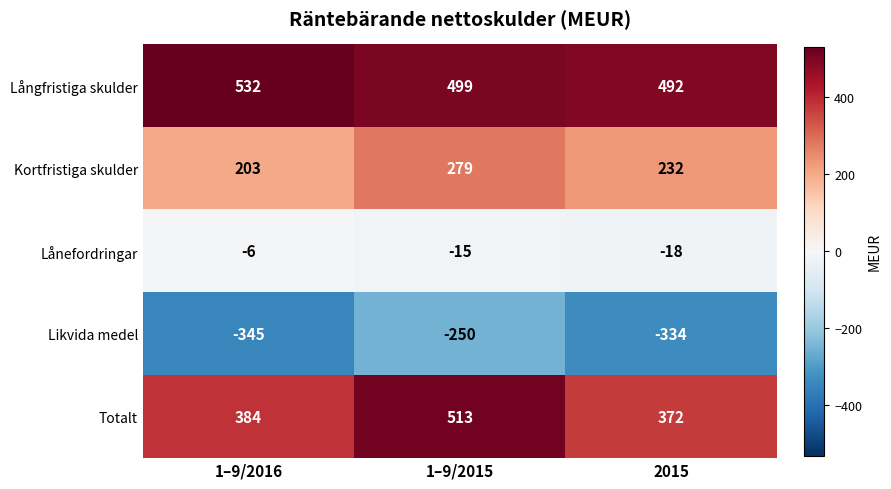

Reading left to right, transcribe all the data shown in this chart.

Långfristiga skulder: 1–9/2016=532	1–9/2015=499	2015=492
Kortfristiga skulder: 1–9/2016=203	1–9/2015=279	2015=232
Lånefordringar: 1–9/2016=-6	1–9/2015=-15	2015=-18
Likvida medel: 1–9/2016=-345	1–9/2015=-250	2015=-334
Totalt: 1–9/2016=384	1–9/2015=513	2015=372